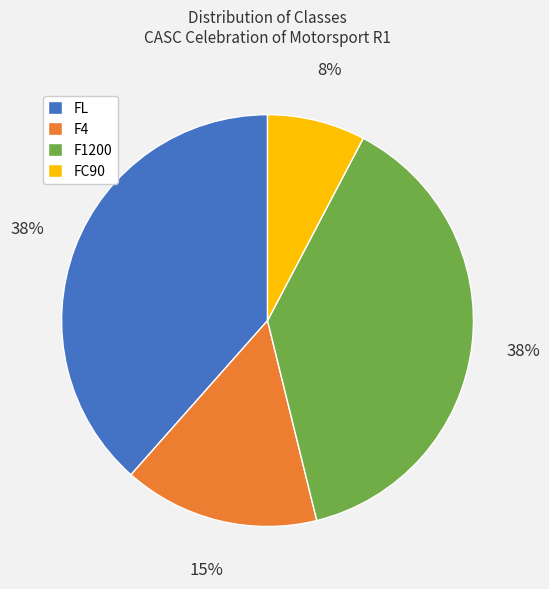

To the nearest percent, what is the combined percentage of FC90 and FL?

46%